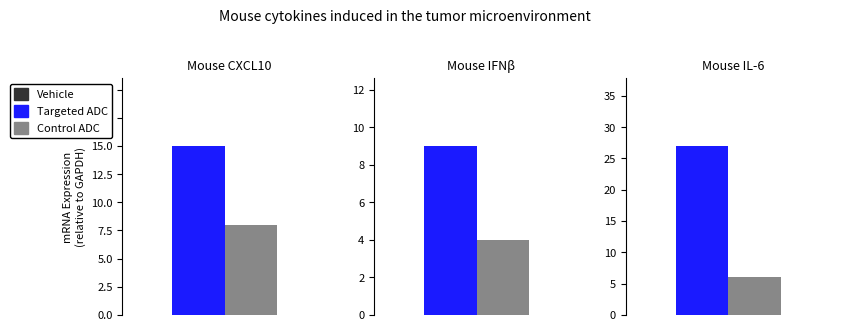

The value of Targeted ADC at TS is 27. True or false?

True